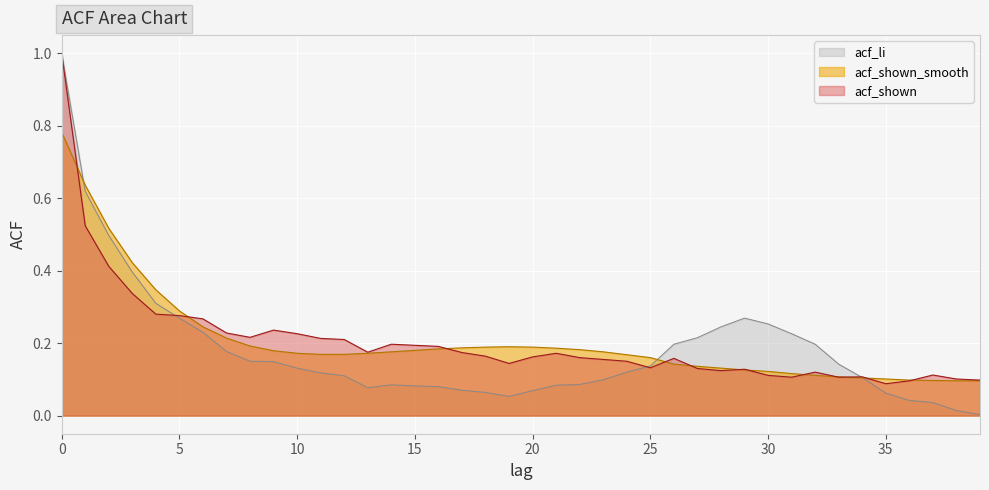

Is it true that acf_li equals 0.0 at 37?

True